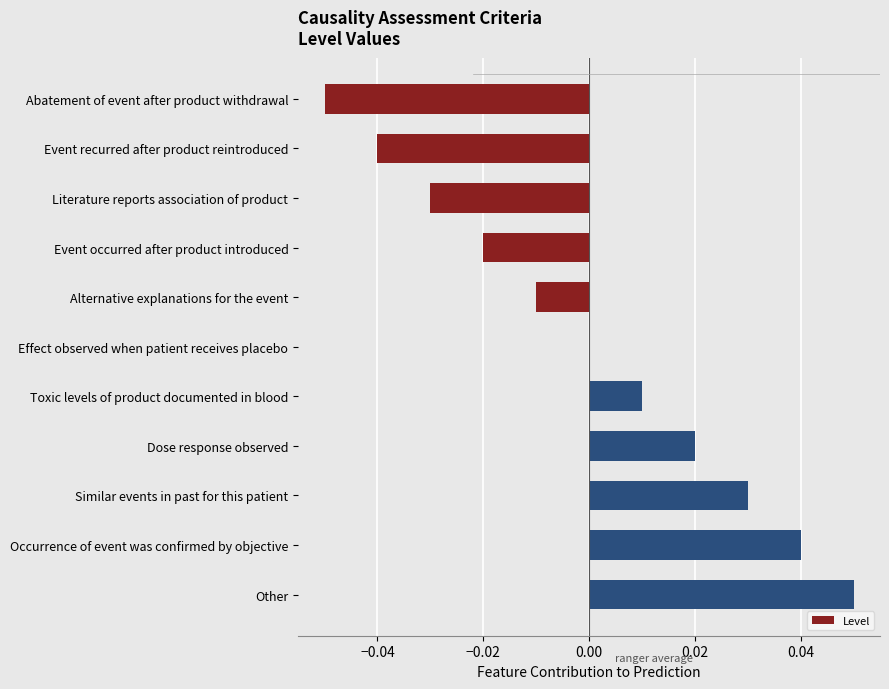

Between Dose response observed and Event occurred after product introduced, which is larger?

Dose response observed